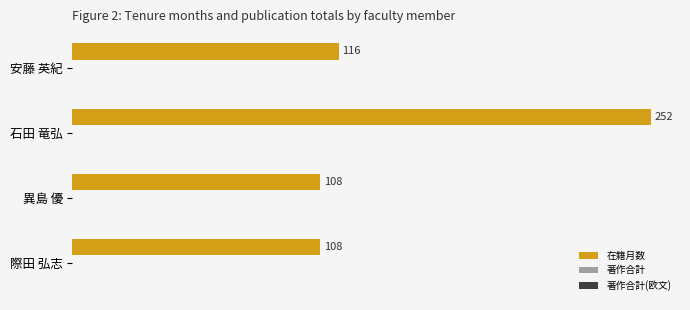

Reading top to bottom, list all the values displayed in this chart.

116	252	108	108